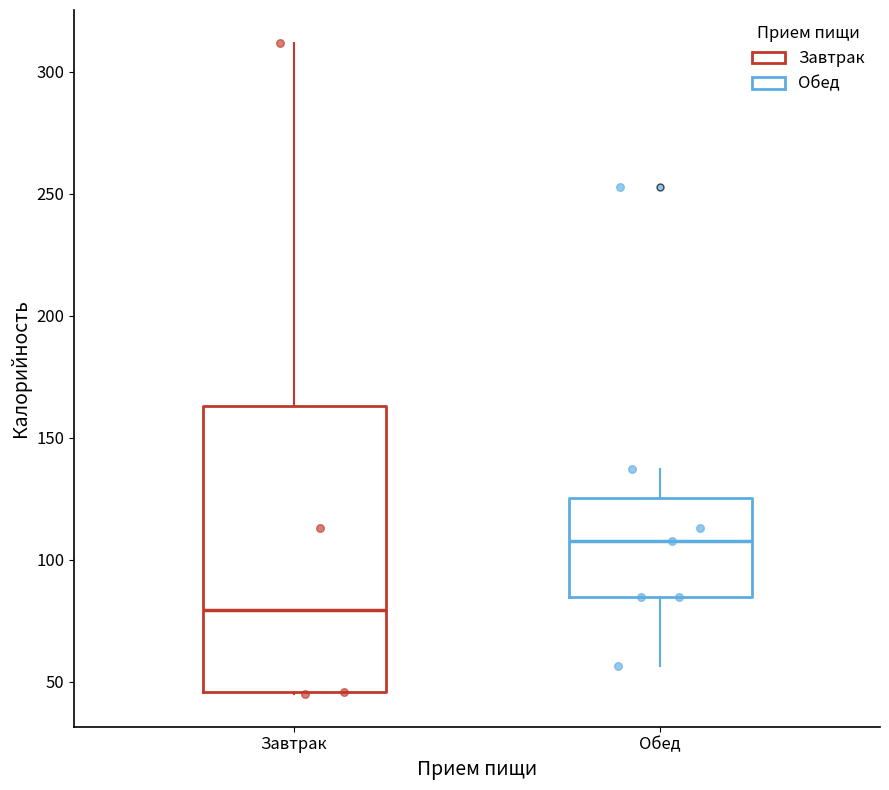

Reading left to right, transcribe this box plot: for each box, give where its median line is, the range the box spans, and where its two whiskers end, as read against the y-axis. The values are not printed on the chart, so give them approximately, as read against the axis.

Завтрак: median 80, box 45 to 165, whiskers 45 to 310
Обед: median 110, box 85 to 125, whiskers 55 to 135